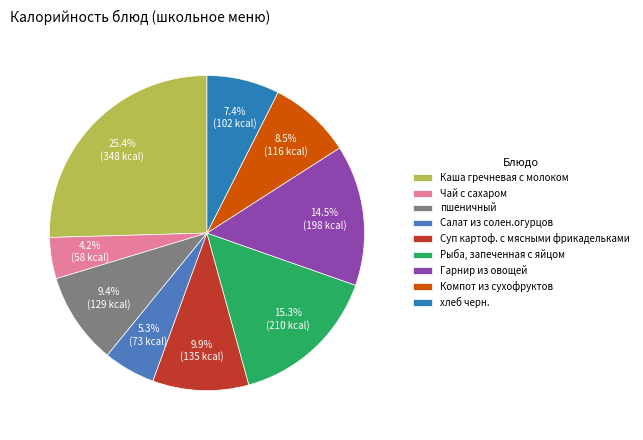

The пшеничный slice represents 1% of the pie. True or false?

False